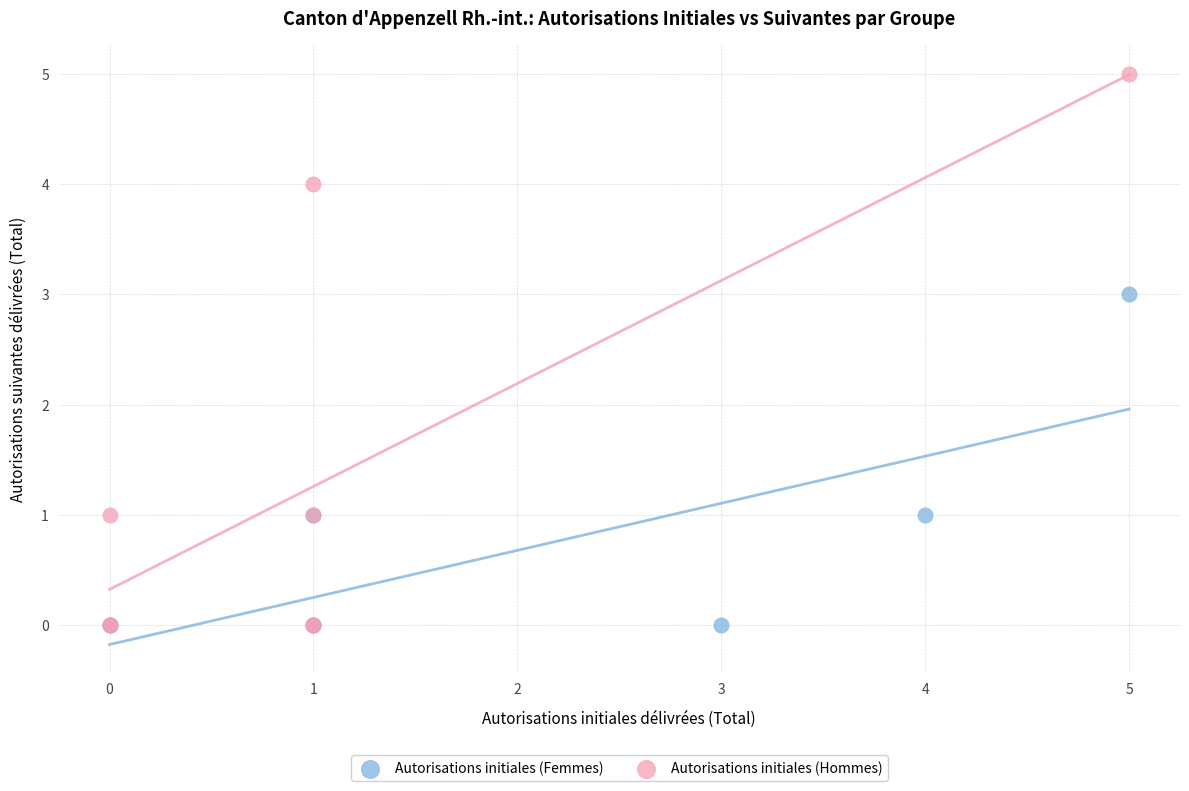

Which series has the widest spread of Y values?

Autorisations initiales (Hommes)